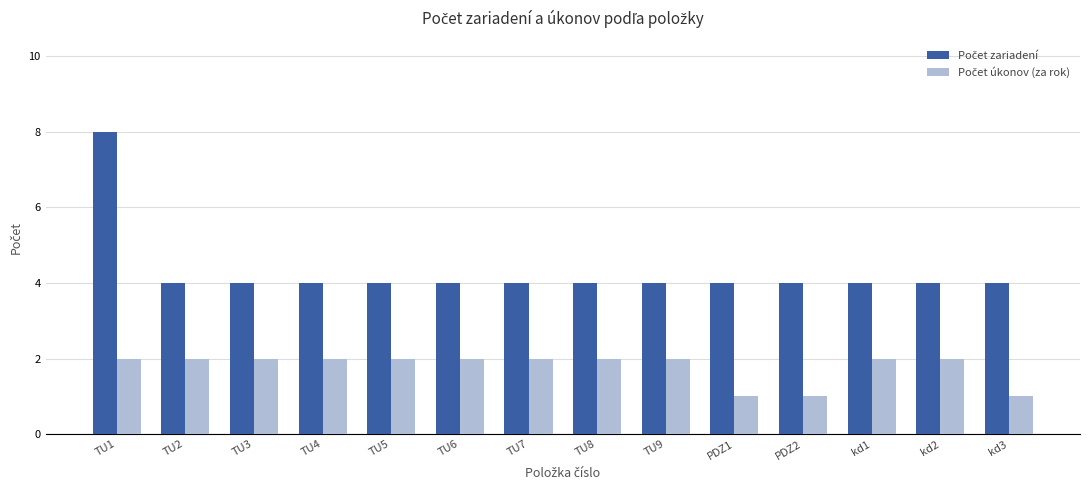

Does the chart contain stacked bars?

No